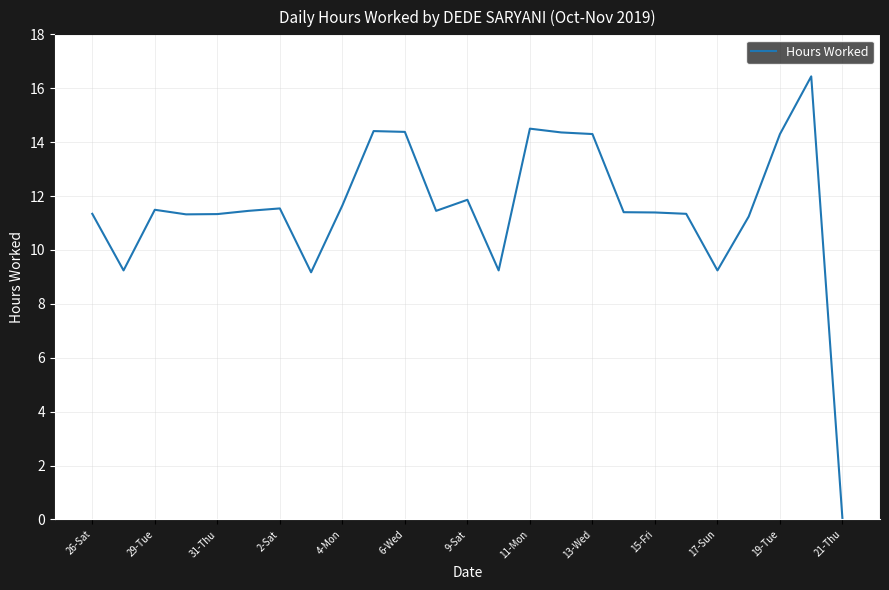

Count the number of categories in the chart.

25